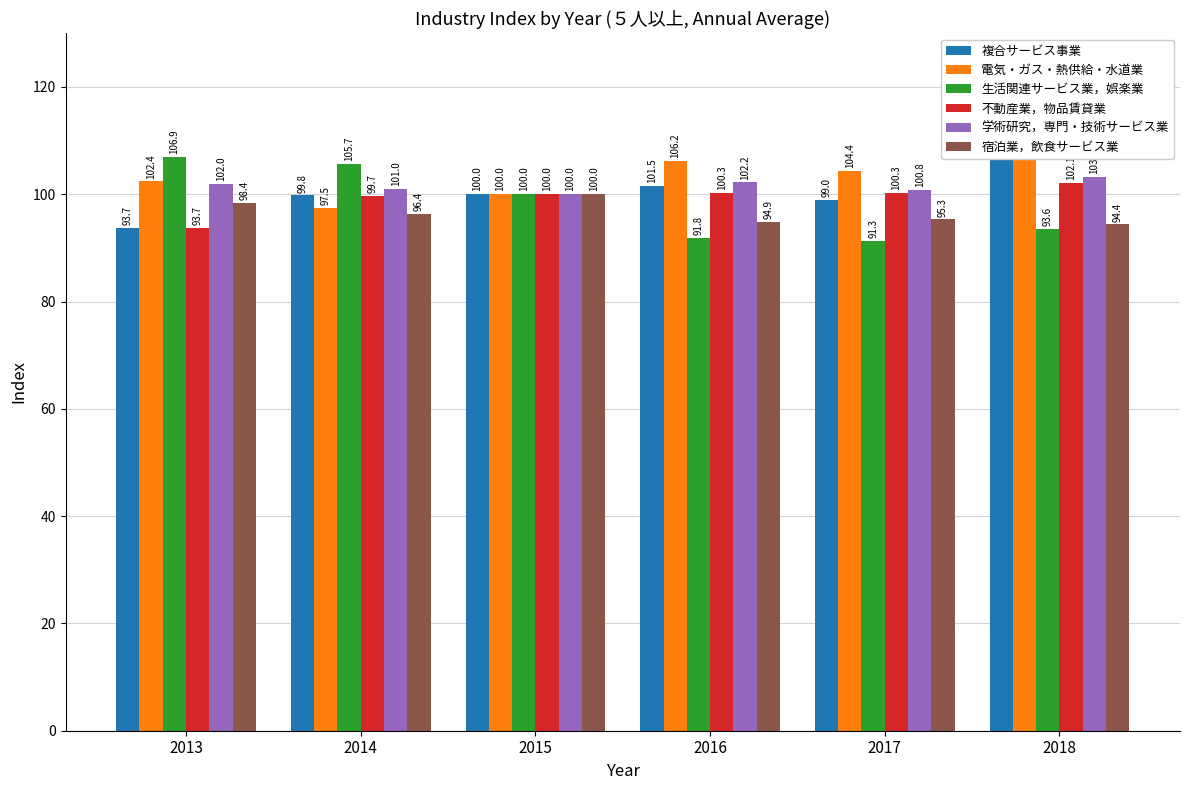

How many values in the 不動産業，物品賃貸業 series are below 100?

2